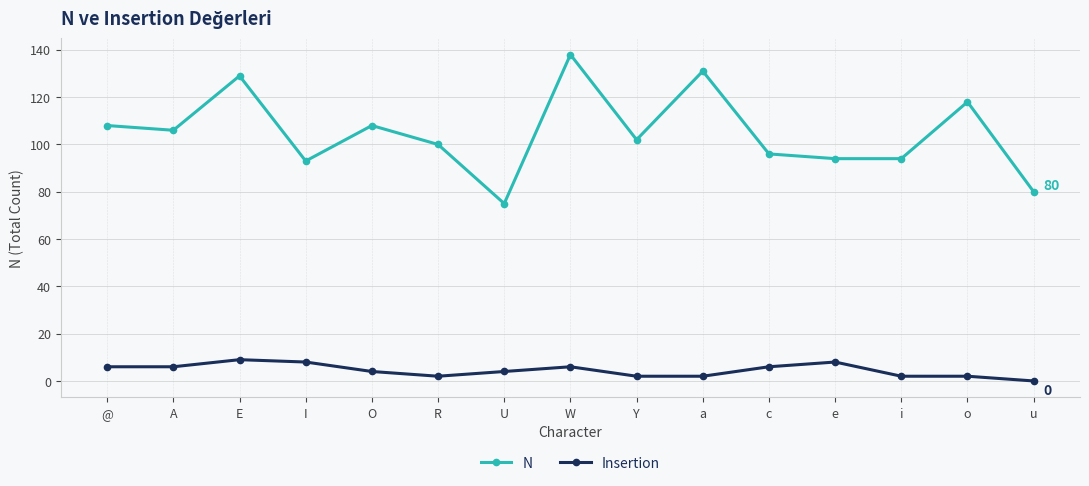

What is the lowest value of the N series?

75